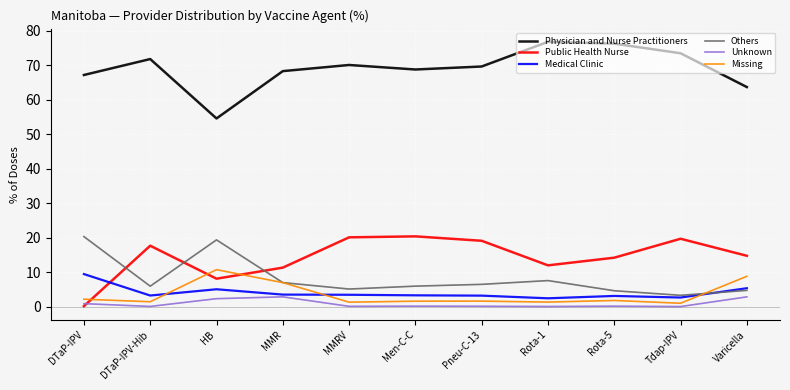

True or false: Physician and Nurse Practitioners and Missing intersect in this chart.

False